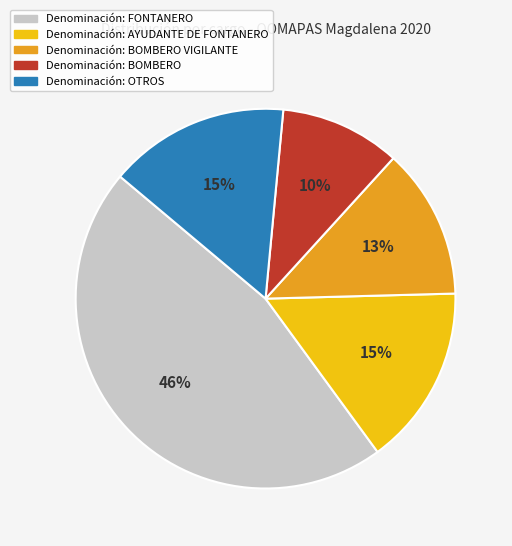

To the nearest percent, what is the average slice percentage?

20%